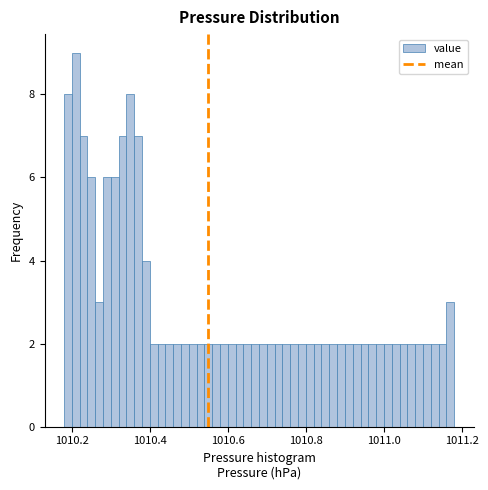

Read against the x-axis, roughly where is the centre of the tallest bar?

1010.22